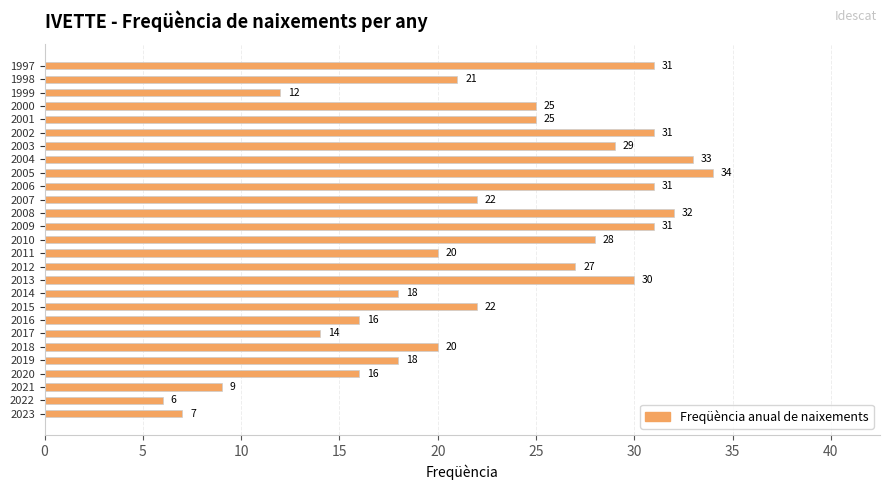

Which has a higher value, 2013 or 2011?

2013